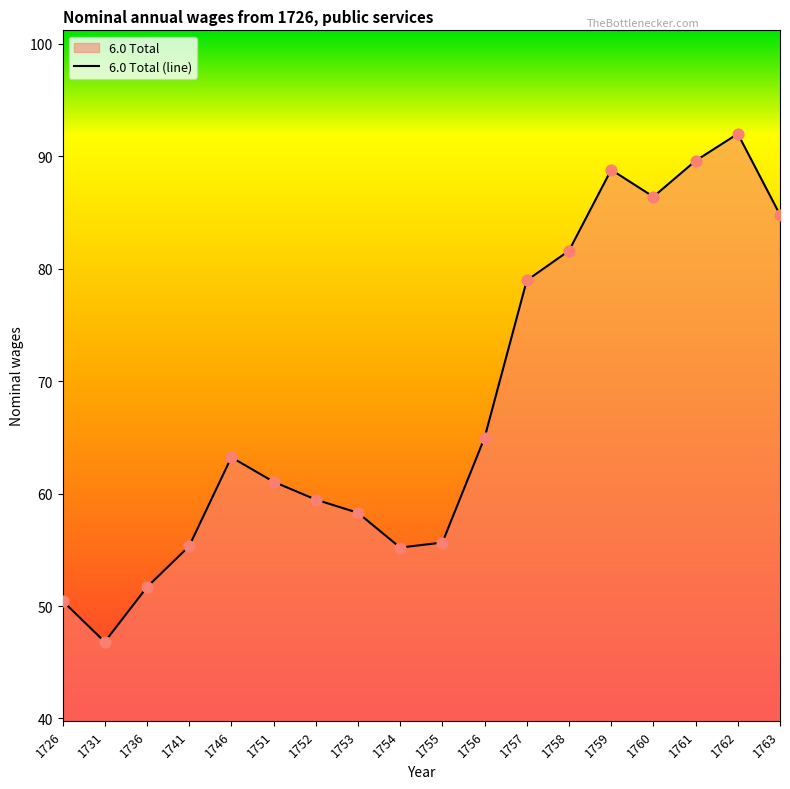

Between 1758 and 1762, which is larger?

1762